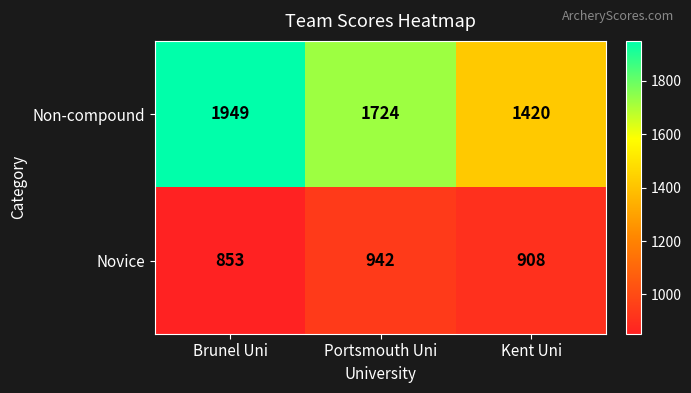

What is the difference between the highest and lowest values at Brunel Uni?

1096